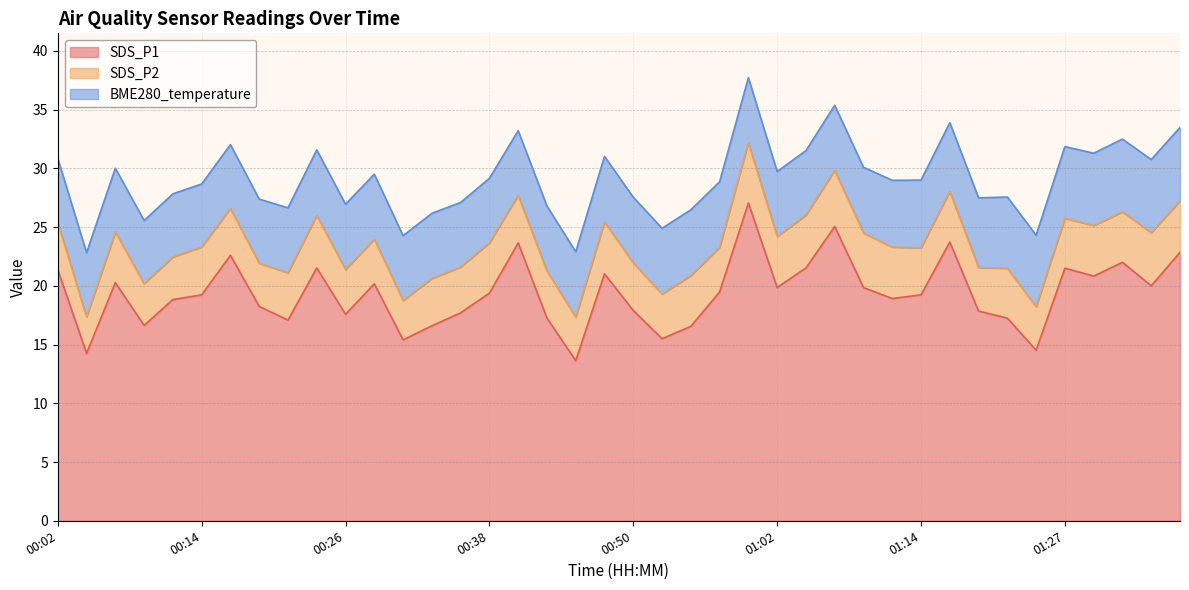

What is the value of the SDS_P2 point at the 24th from the left?

3.8